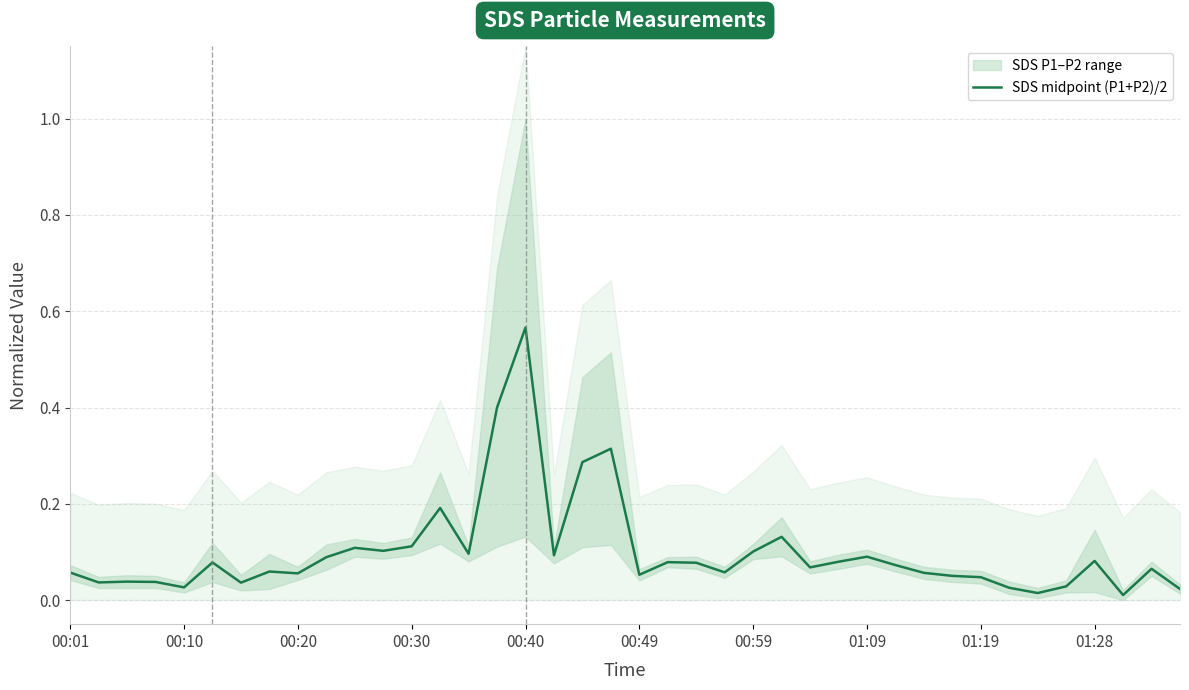

At which label does SDS midpoint (P1+P2)/2 reach its peak?

00:40